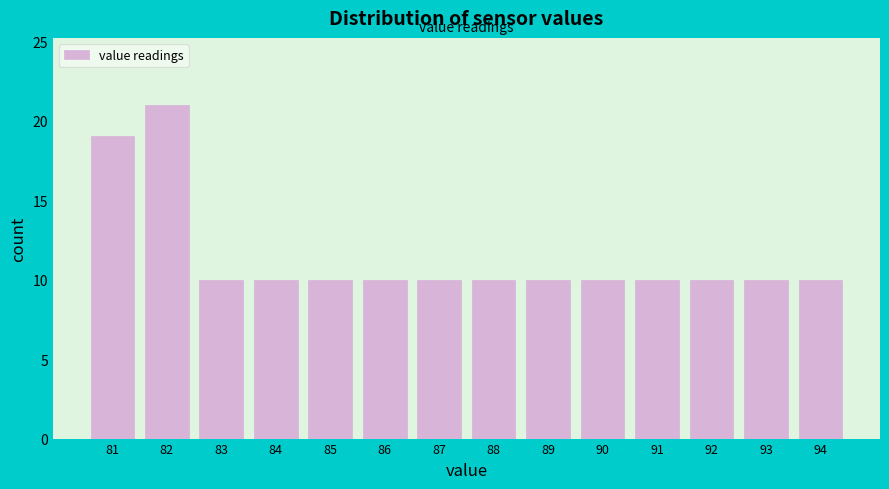

What is the height of the bar covering 90.5 to 91.5 on the x-axis? The values are not printed on the chart, so give them approximately, as read against the axis.

10